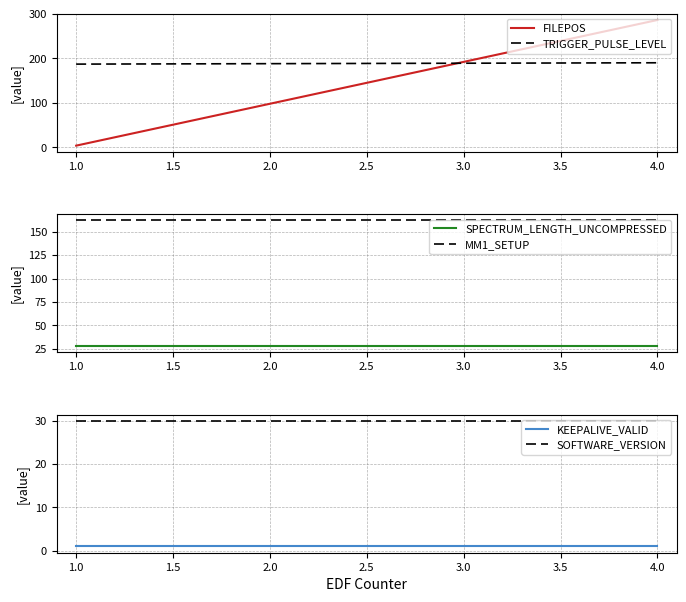

How many distinct data groups are displayed?

6